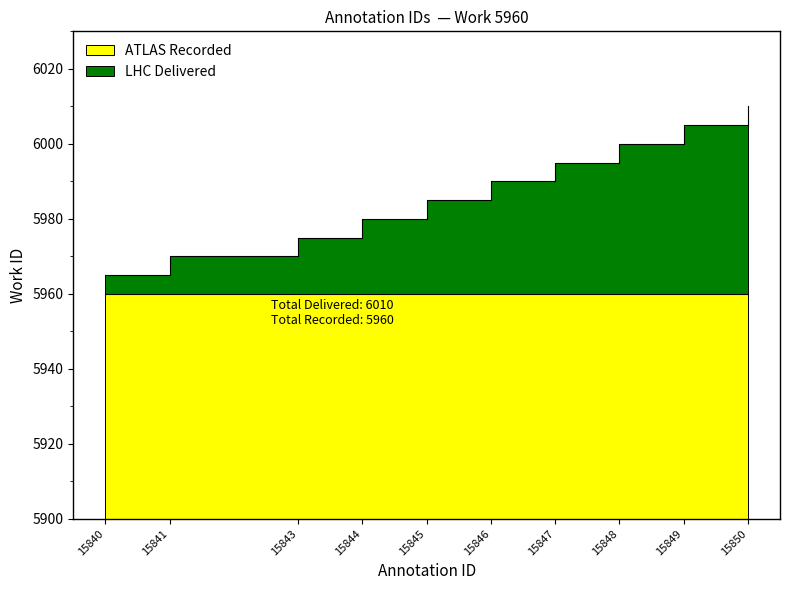

Approximately how many times larger is the value at 15841 compared to 15840?

1.0